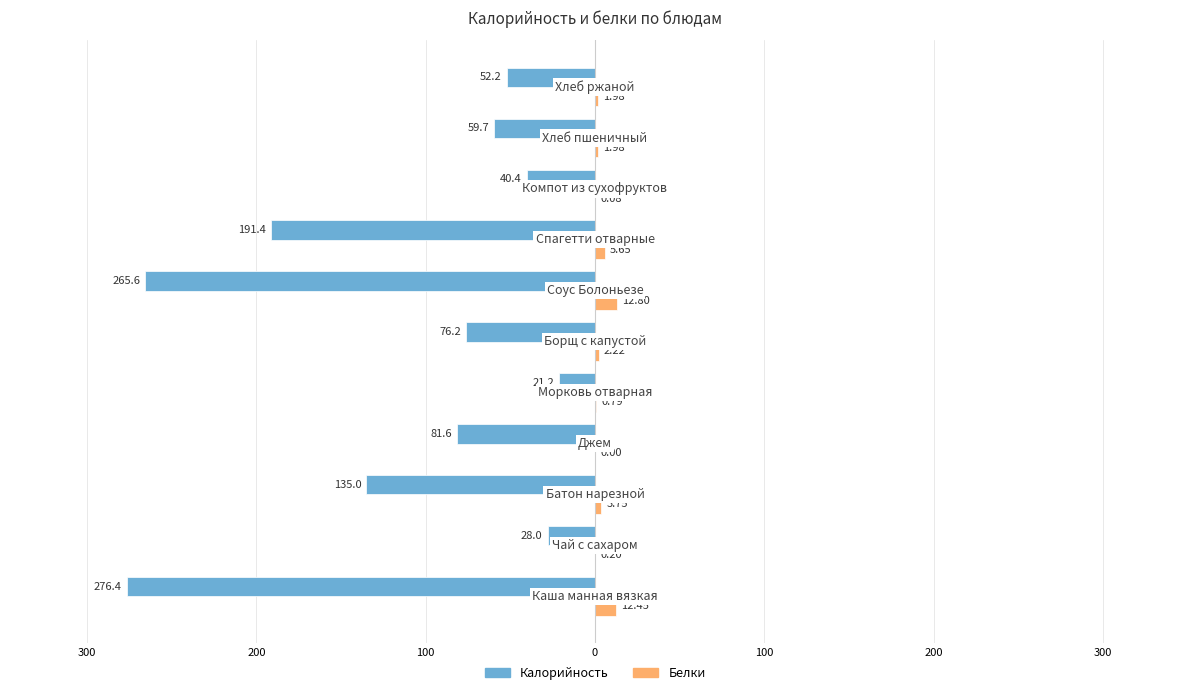

What are all the series names shown in the legend?

Калорийность, Белки